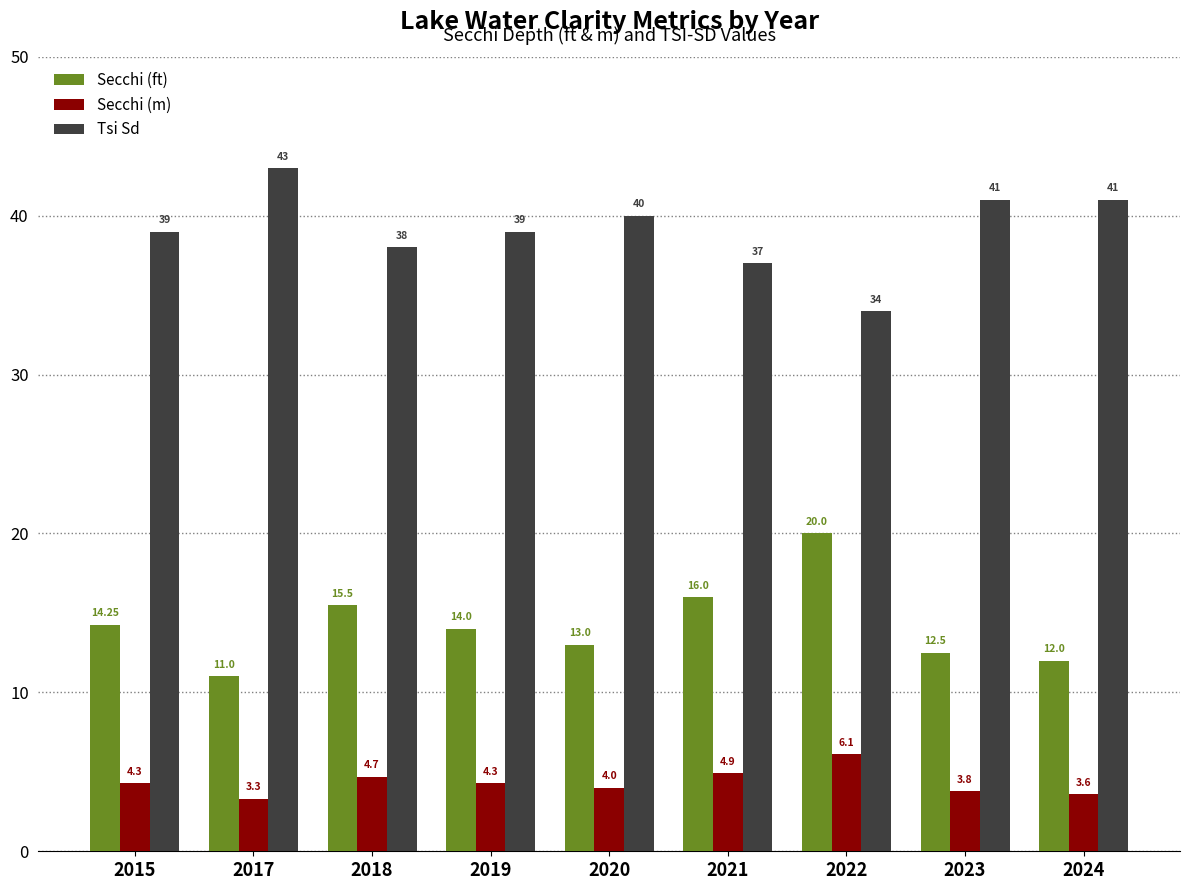

What is the total value across all series at 2021?

57.9